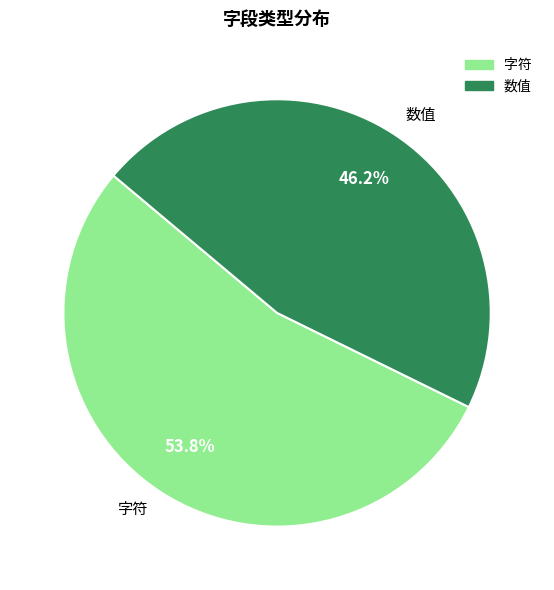

How many segments does this pie chart have?

2